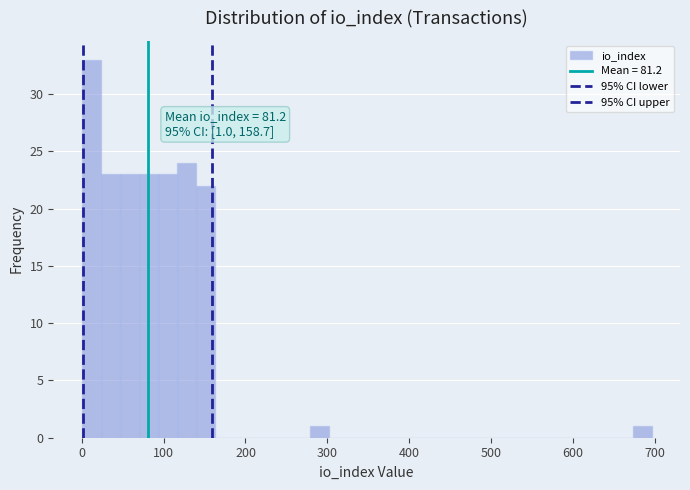

Around what value on the x-axis is the tallest bar? Give the approximate position of its centre, as read against the axis.

10